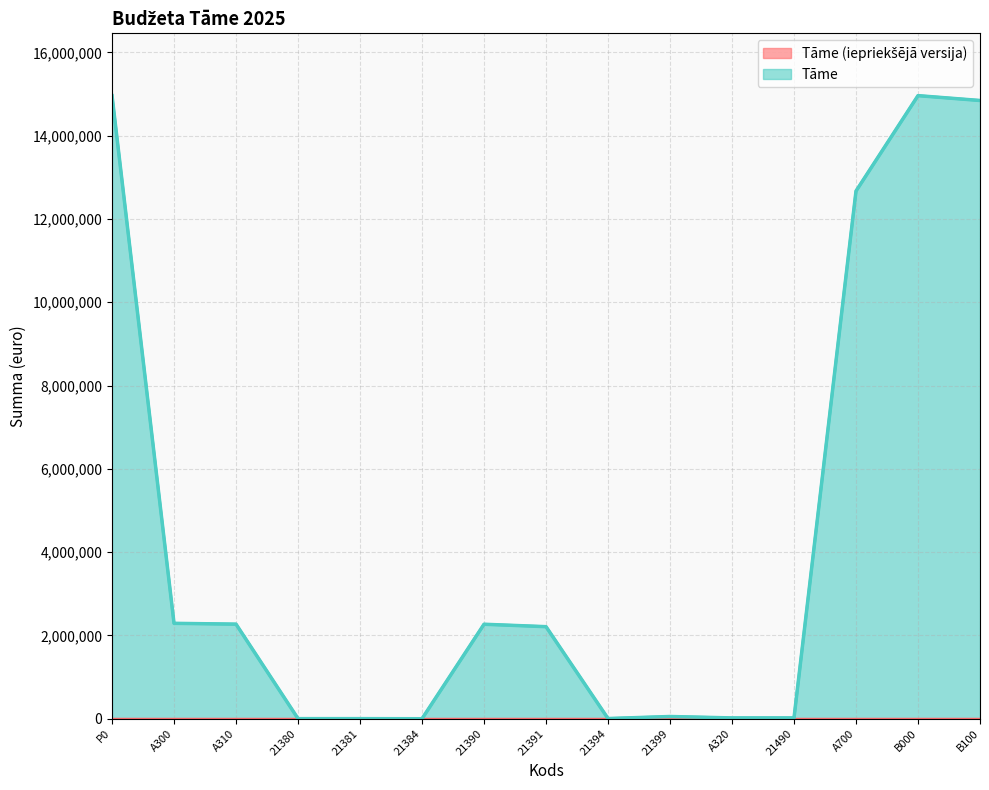

How many lines are shown in the chart?

2